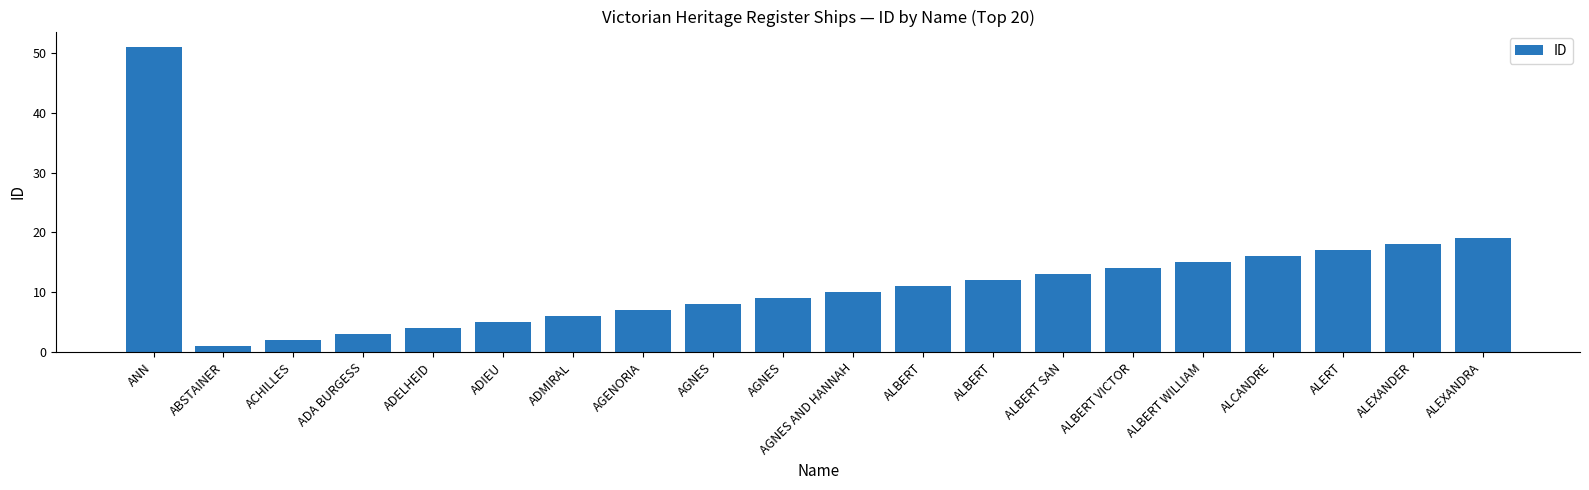

How many bars are there in total?

20